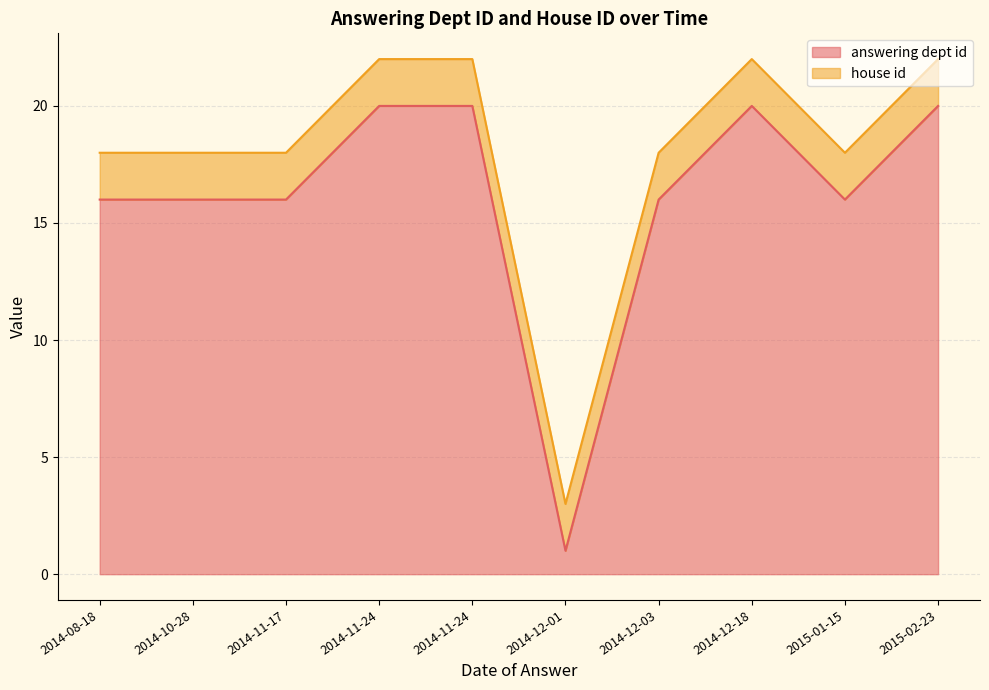

At 2014-12-01, list the series in order from smallest to largest.

answering dept id, house id